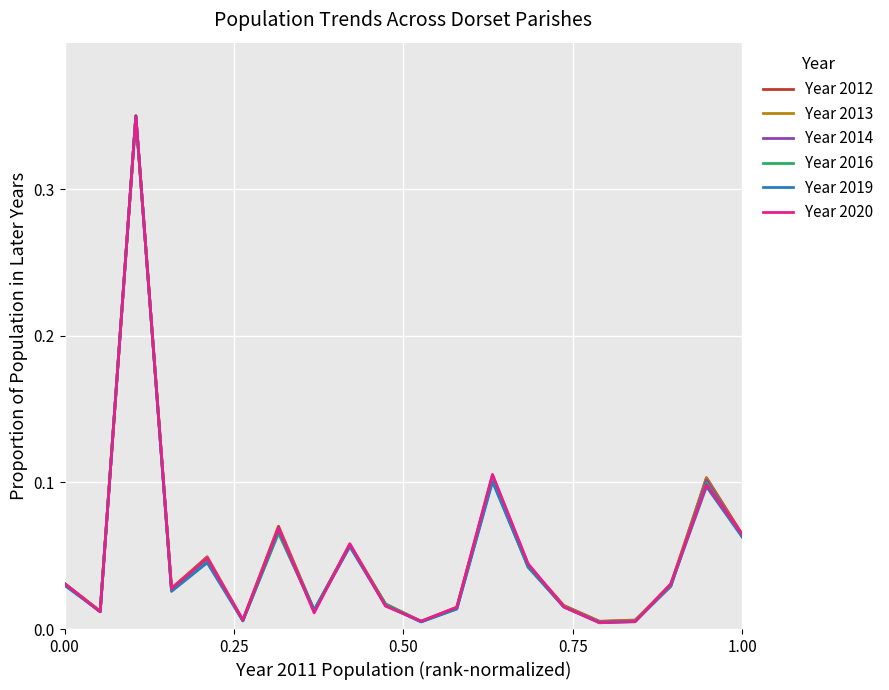

Does the chart have visible grid lines?

Yes